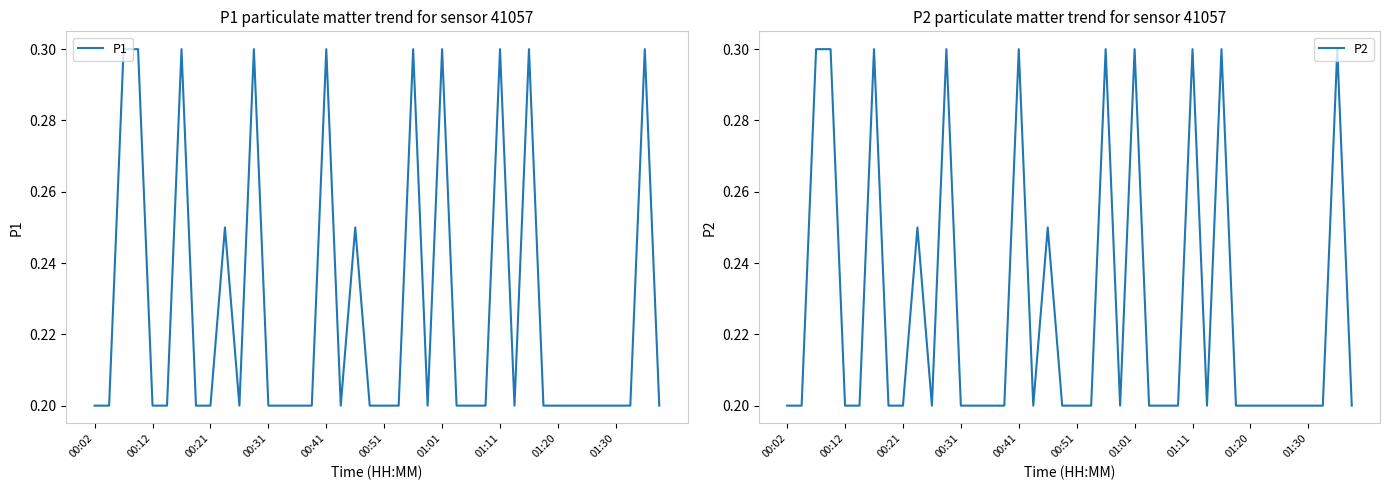

The value of P1 at 01:01 is 0.3. True or false?

True